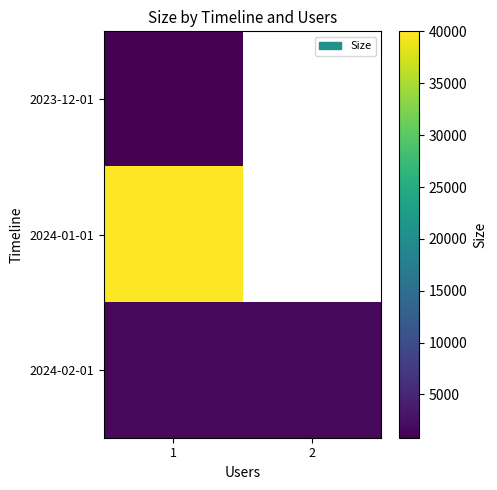

How many distinct data groups are displayed?

3